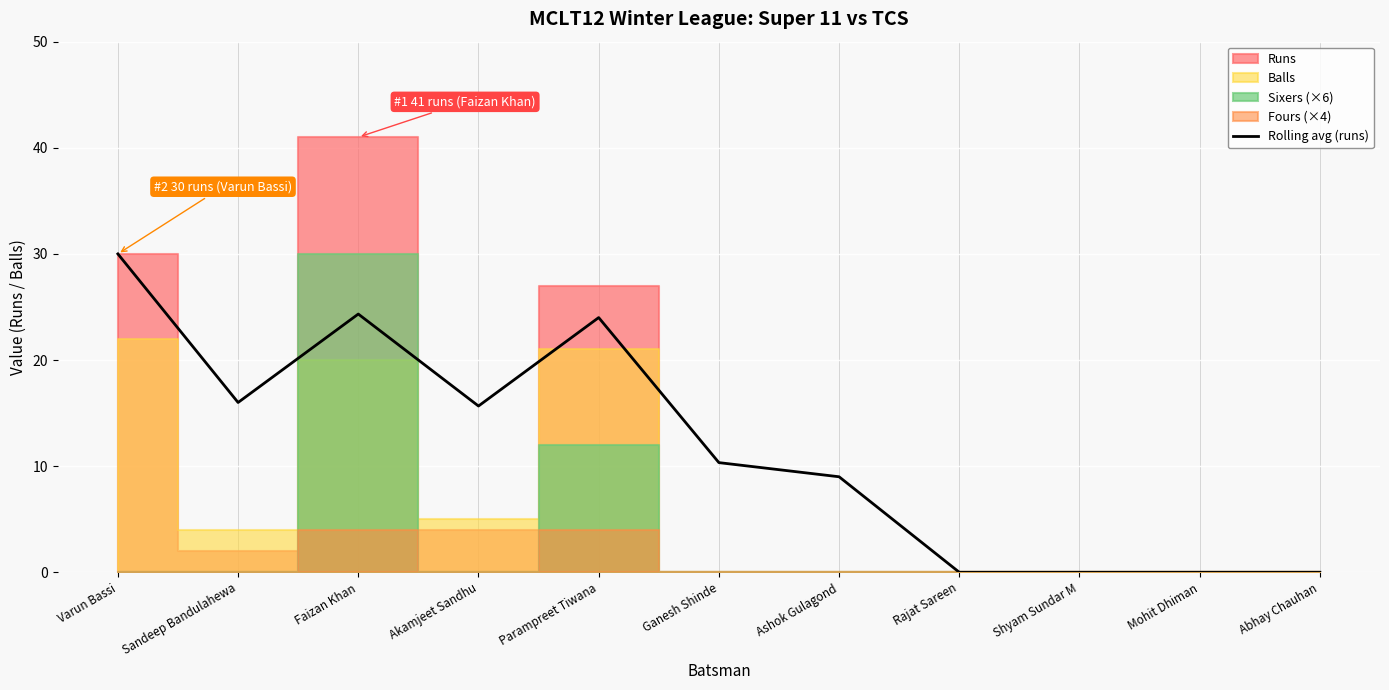

Reading left to right, what are all the values shown in this chart?

Varun Bassi=30.0	Sandeep Bandulahewa=16.0	Faizan Khan=24.3	Akamjeet Sandhu=15.7	Parampreet Tiwana=24.0	Ganesh Shinde=10.3	Ashok Gulagond=9.0	Rajat Sareen=0.0	Shyam Sundar M=0.0	Mohit Dhiman=0.0	Abhay Chauhan=0.0